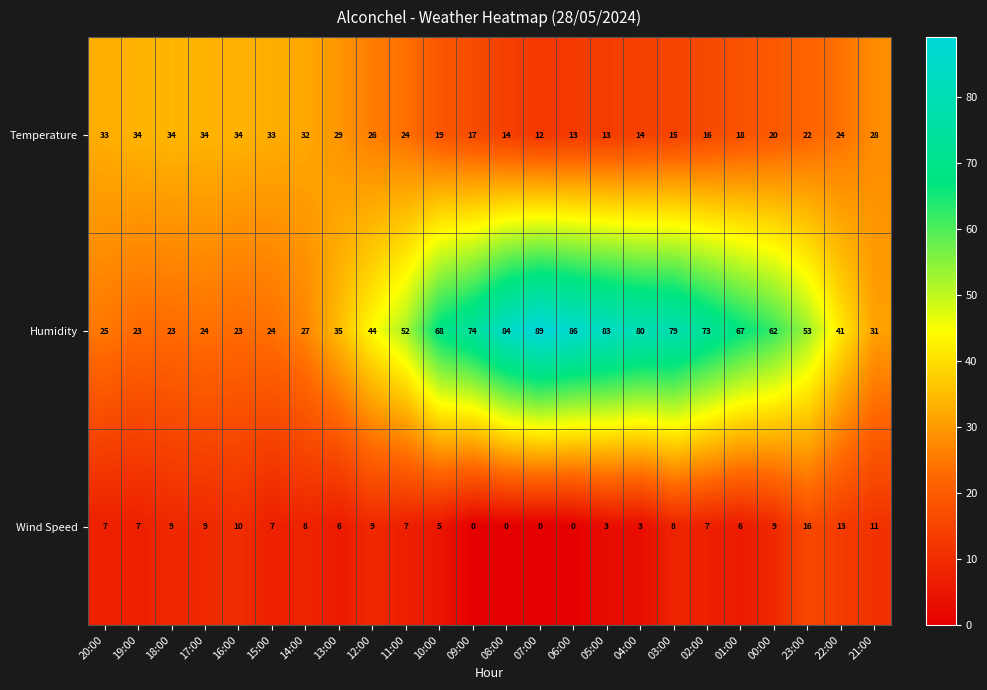

What is the difference between the maximum and second lowest values in the Wind Speed series?

16